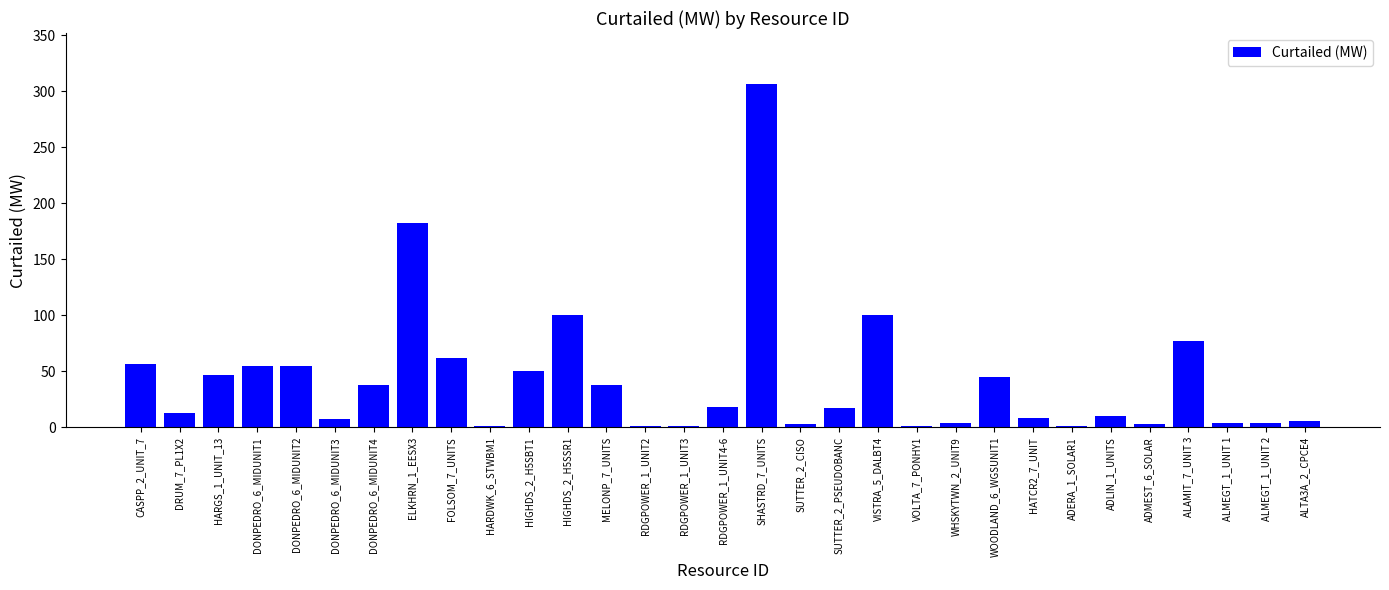

What is the sum of the values at VISTRA_5_DALBT4 and DONPEDRO_6_MIDUNIT2?

155.0